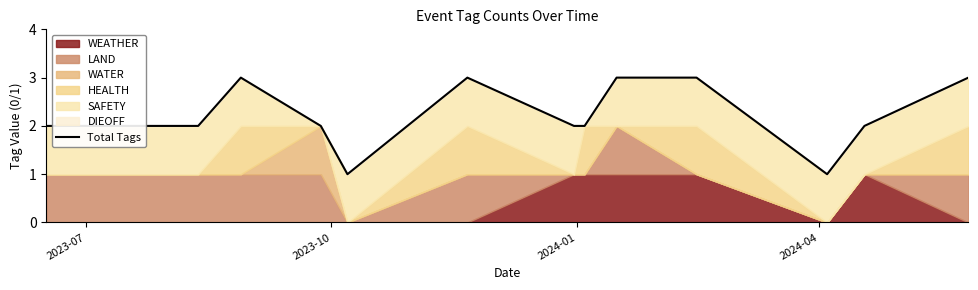

At which label is the value closest to 2?

2023-07